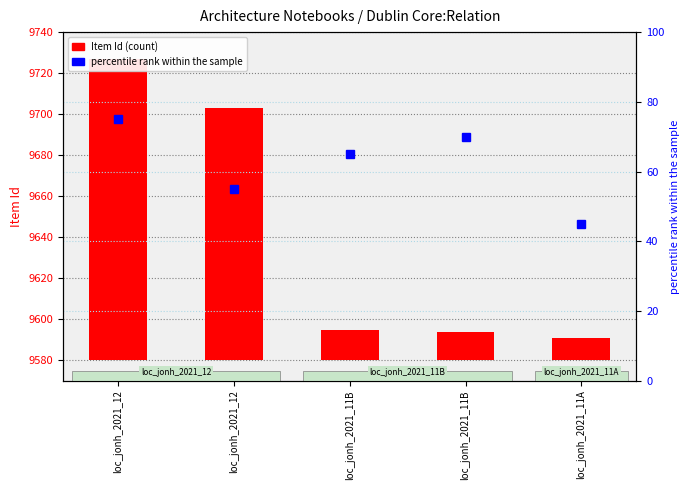

True or false: percentile rank within the sample has a value of 45 at loc_jonh_2021_11A.

True